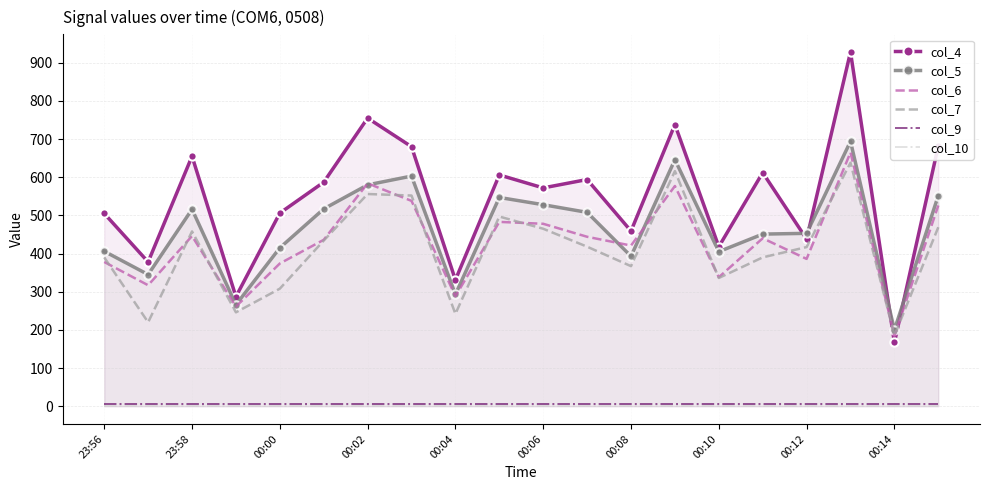

Which category has the lowest value in the col_10 series?

23:56